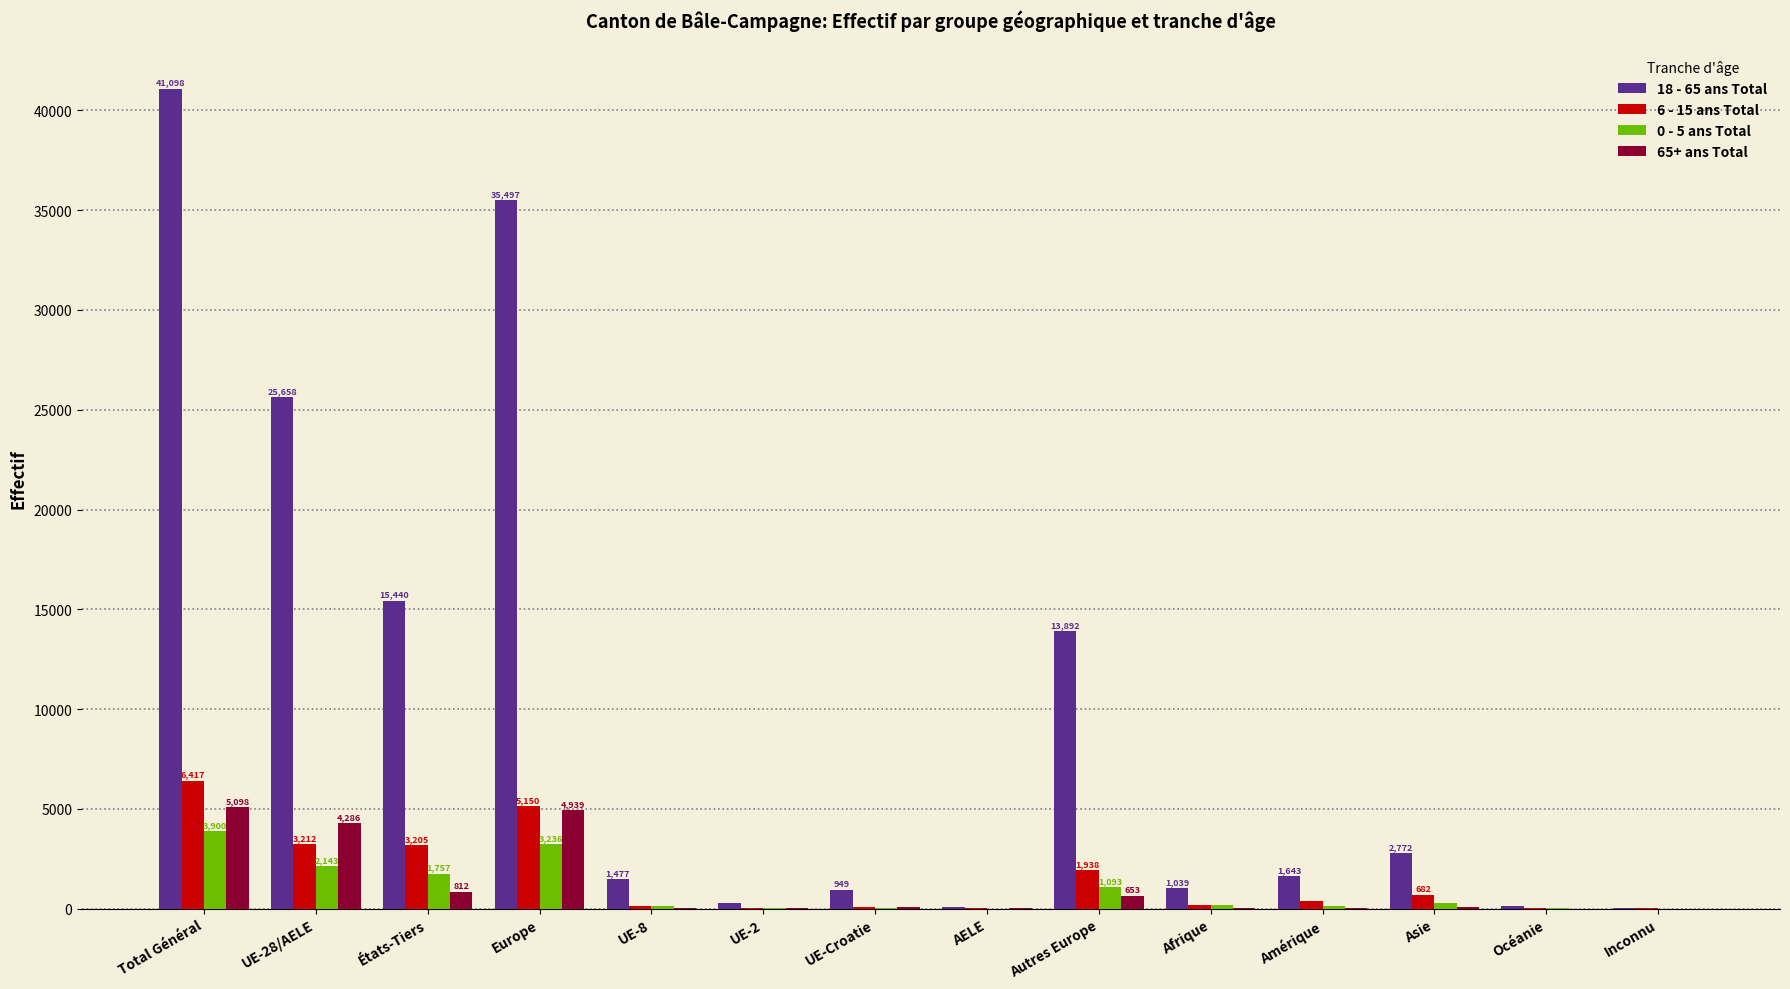

Is it true that 18 - 65 ans Total equals 13892 at Autres Europe?

True